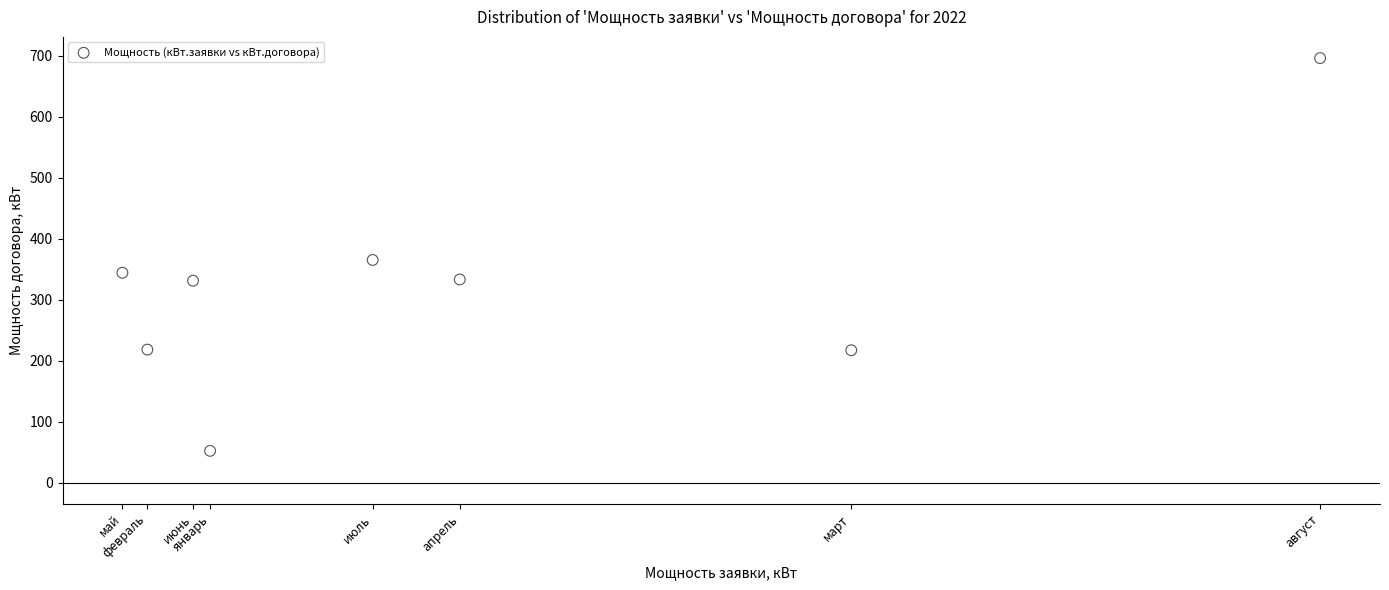

What is the average X value?

869